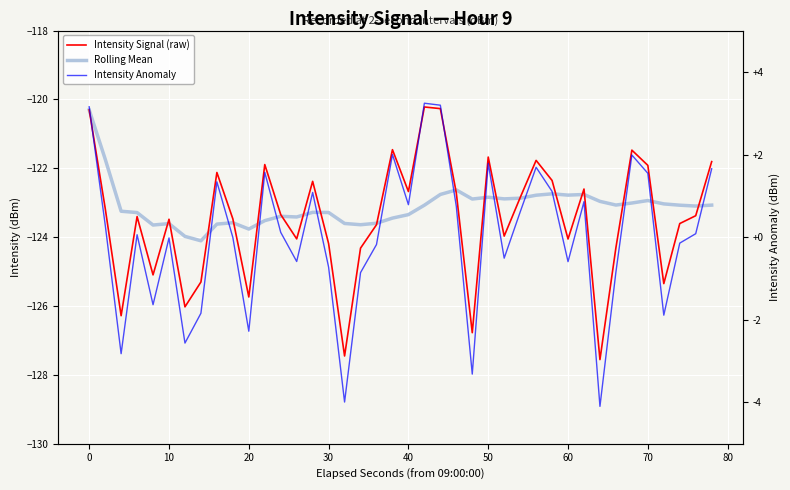

What is the difference between the second highest and minimum values in the Intensity Signal (raw) series?

7.3